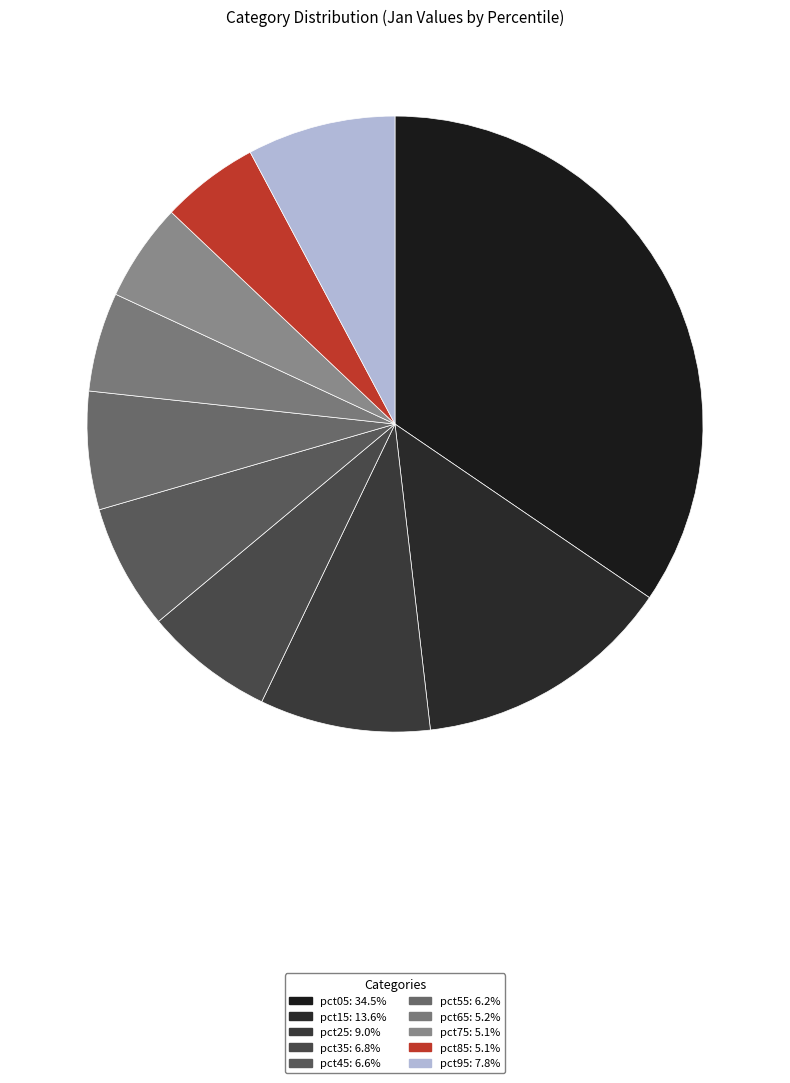

The pct85 slice represents 5% of the pie. True or false?

True